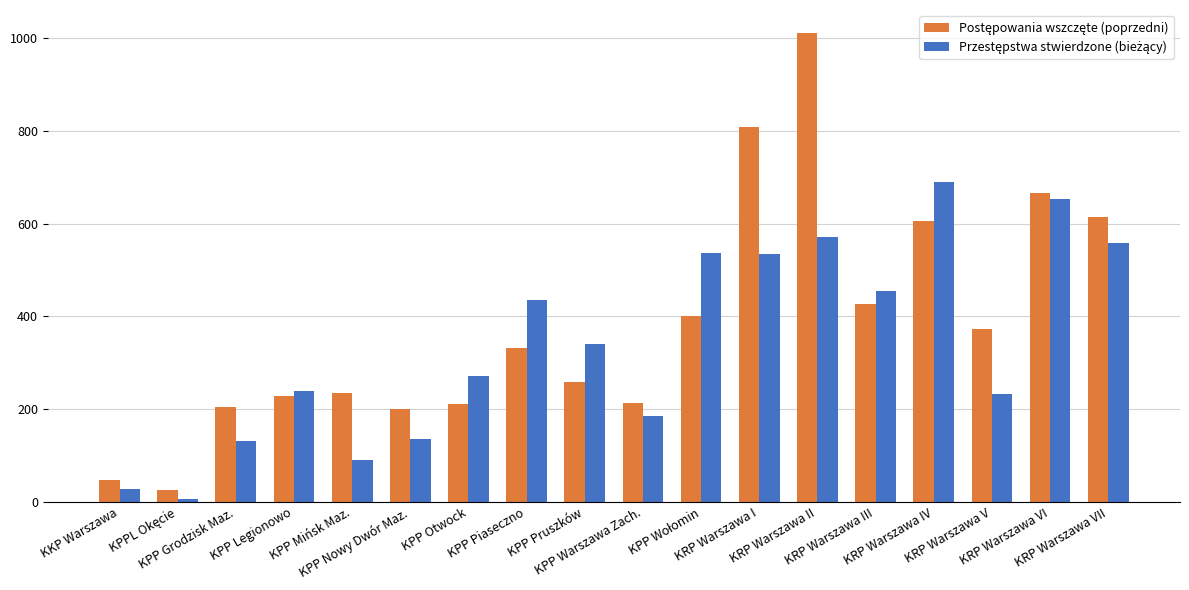

What is the maximum value shown in the chart?

1010